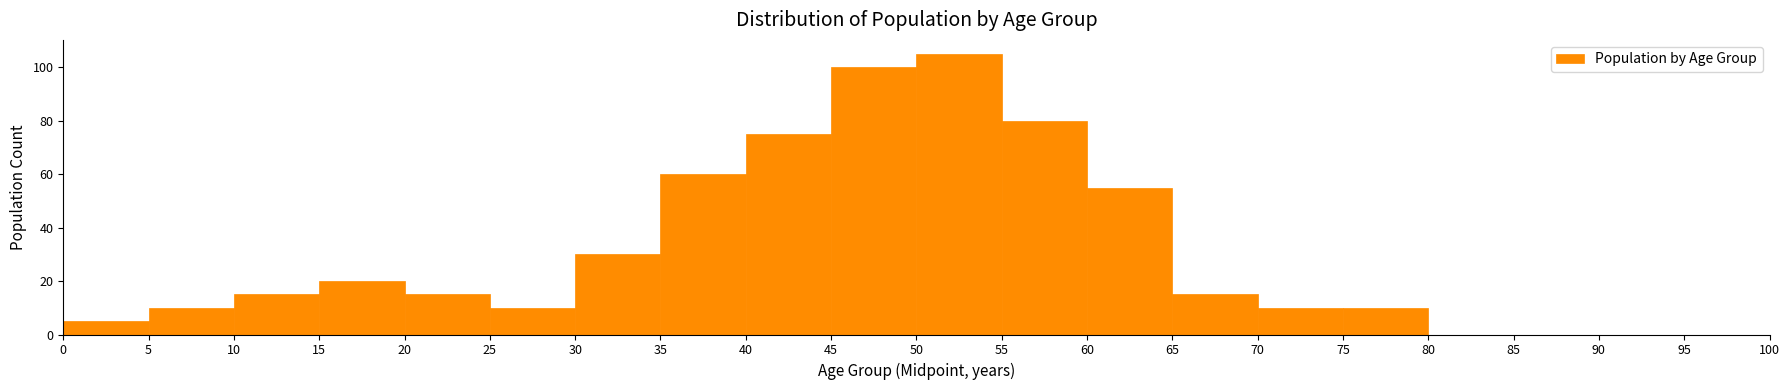

Reading left to right, transcribe this chart: for each bar, give the range it covers on the x-axis and its height. The values are not printed on the chart, so give them approximately, as read against the axis.

0 to 5: 6
5 to 10: 10
10 to 15: 16
15 to 20: 20
20 to 25: 16
25 to 30: 10
30 to 35: 30
35 to 40: 60
40 to 45: 76
45 to 50: 100
50 to 55: 106
55 to 60: 80
60 to 65: 56
65 to 70: 16
70 to 75: 10
75 to 80: 10
80 to 85: 0
85 to 90: 0
90 to 95: 0